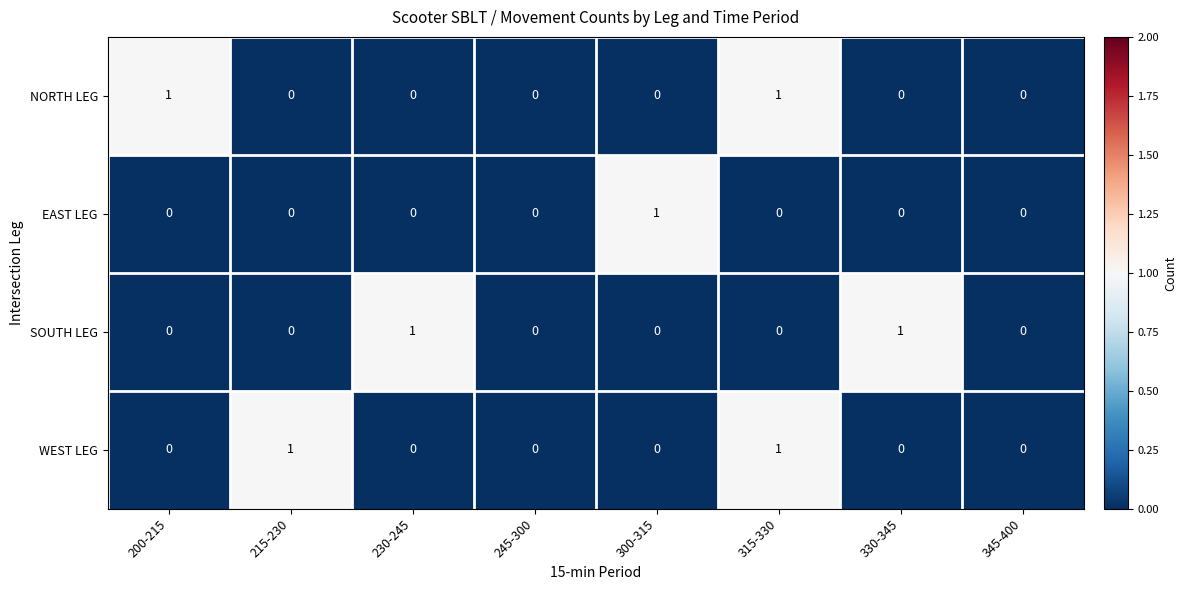

Count the WEST LEG values in the range 0 to 1.

8